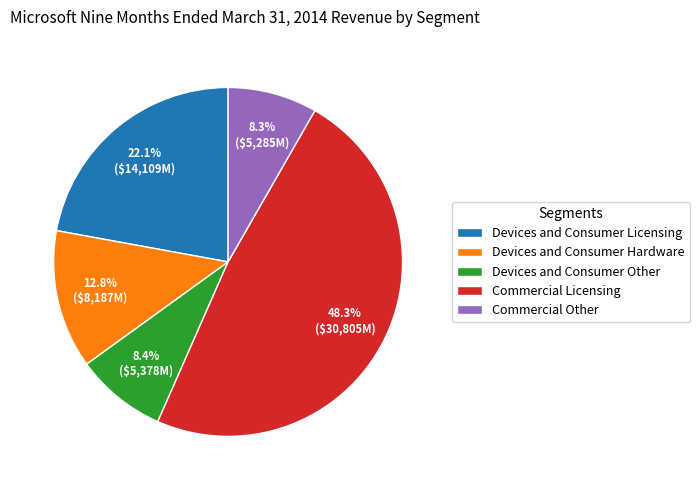

To the nearest percent, what percentage of the pie is Devices and Consumer Hardware?

13%